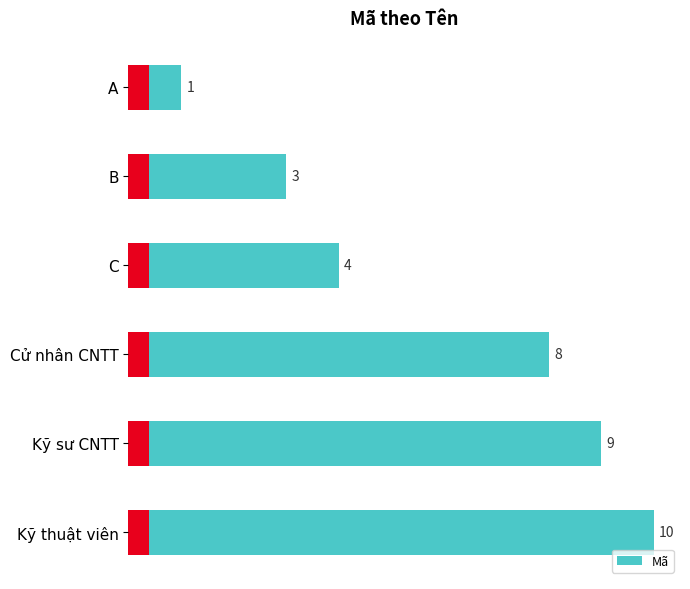

Where is the data nearest to the value 5?

C